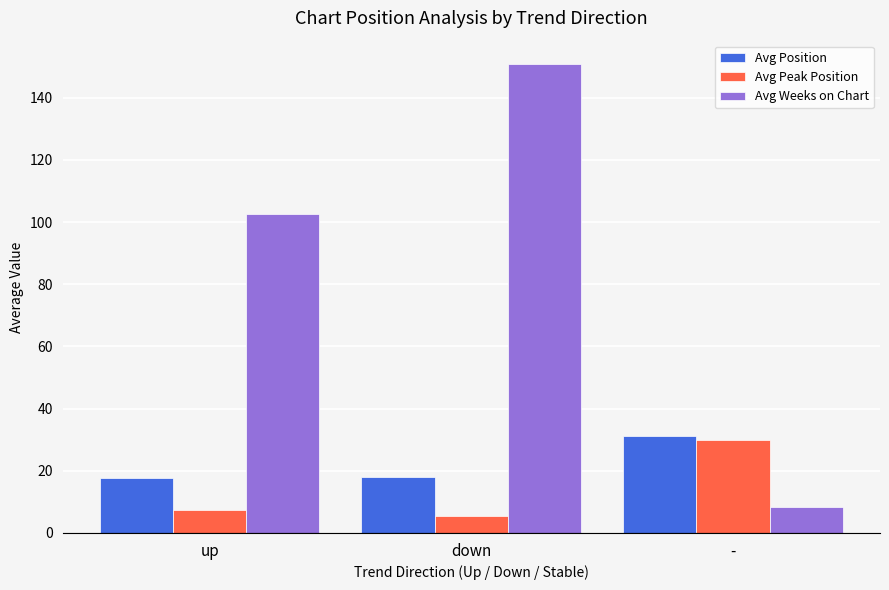

Which series has the largest range (max minus min)?

Avg Weeks on Chart